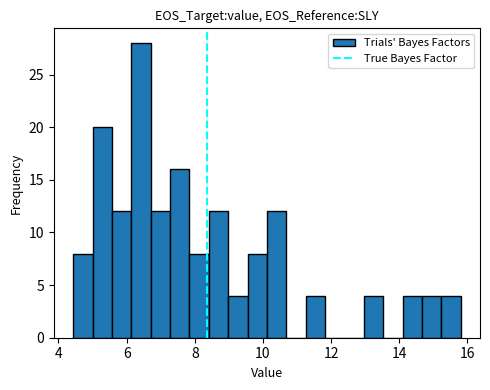

Around what value on the x-axis is the tallest bar? Give the approximate position of its centre, as read against the axis.

6.4